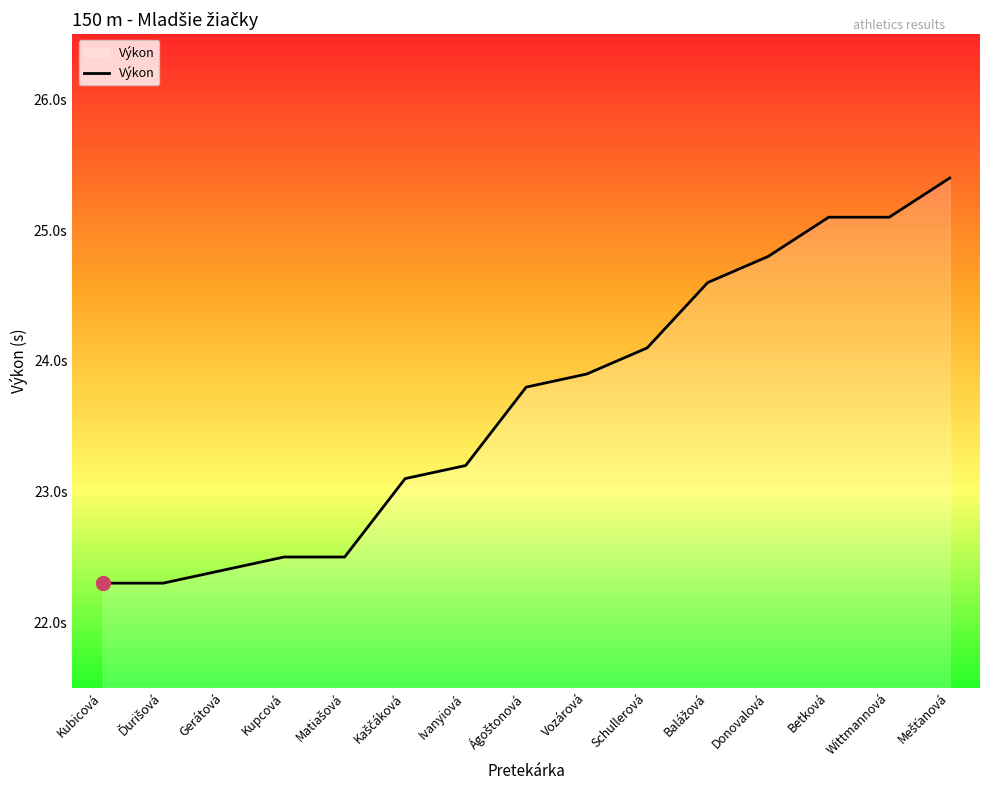

How many data points does each series have?

15